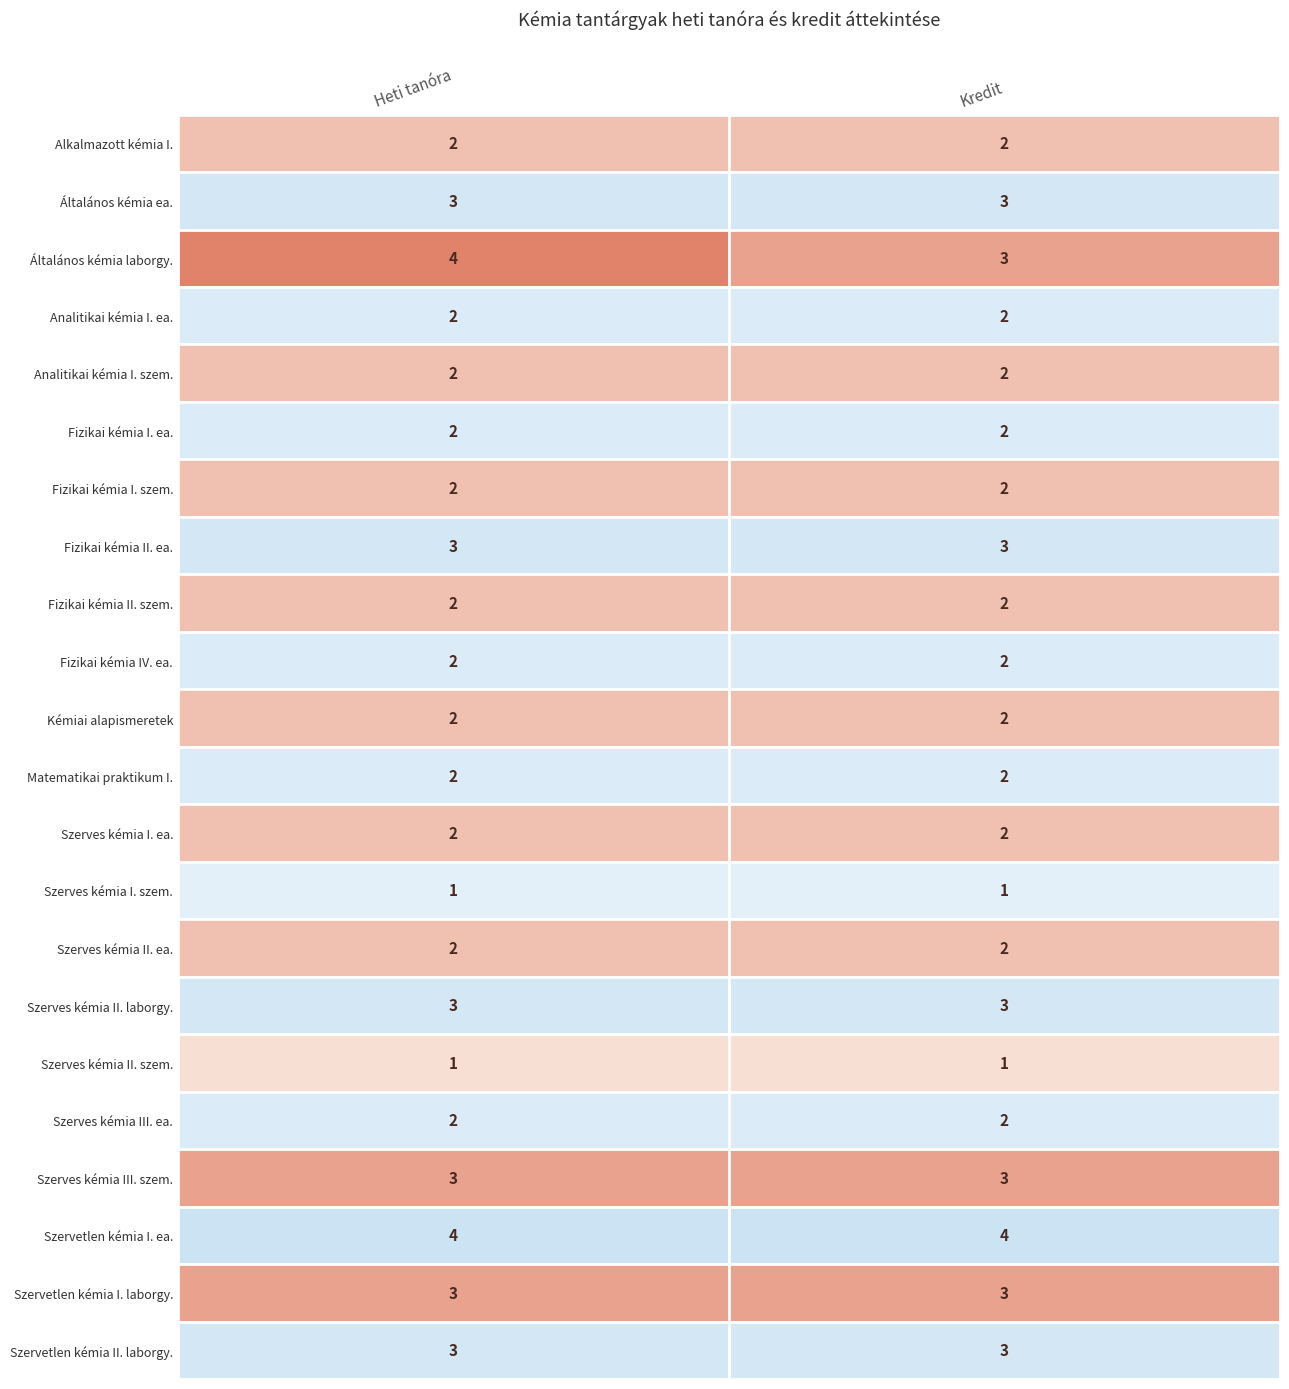

At how many categories does at least one series exceed 3?

2